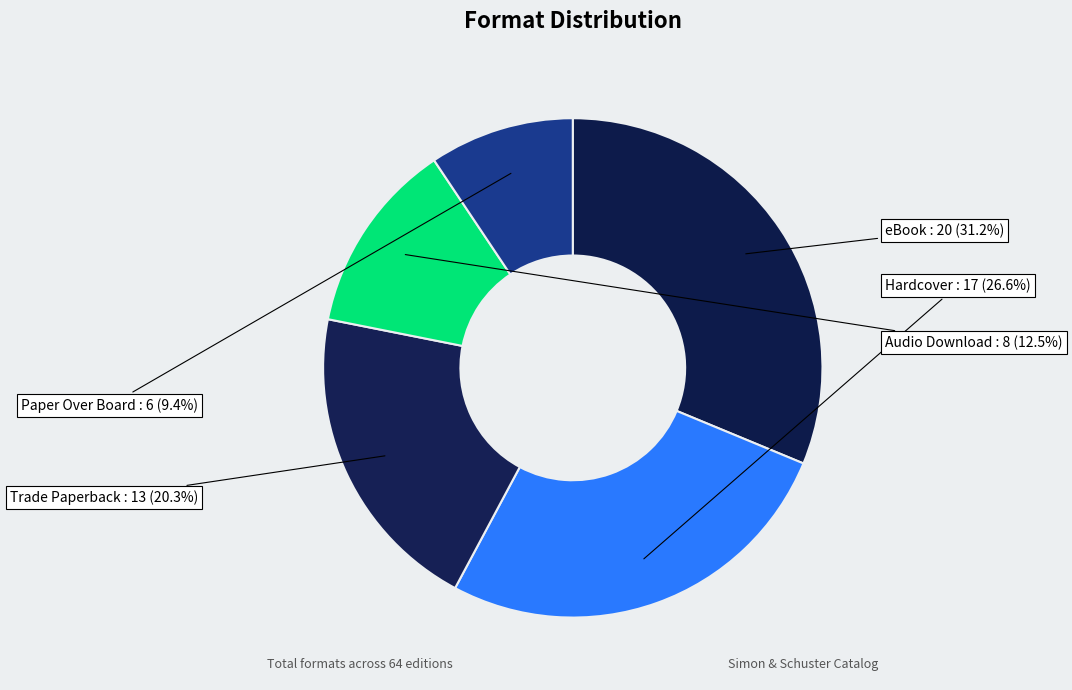

How many slices are in this pie chart?

5